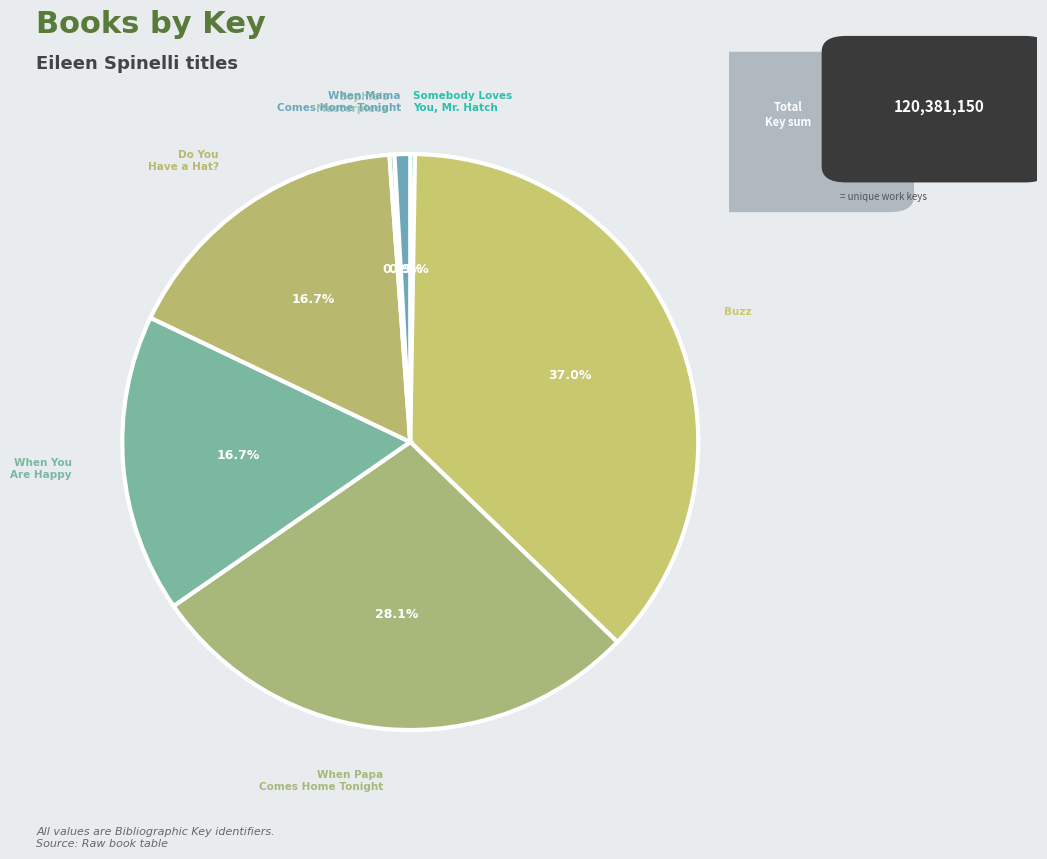

What percentage is NOT represented by Buzz?

63.0%